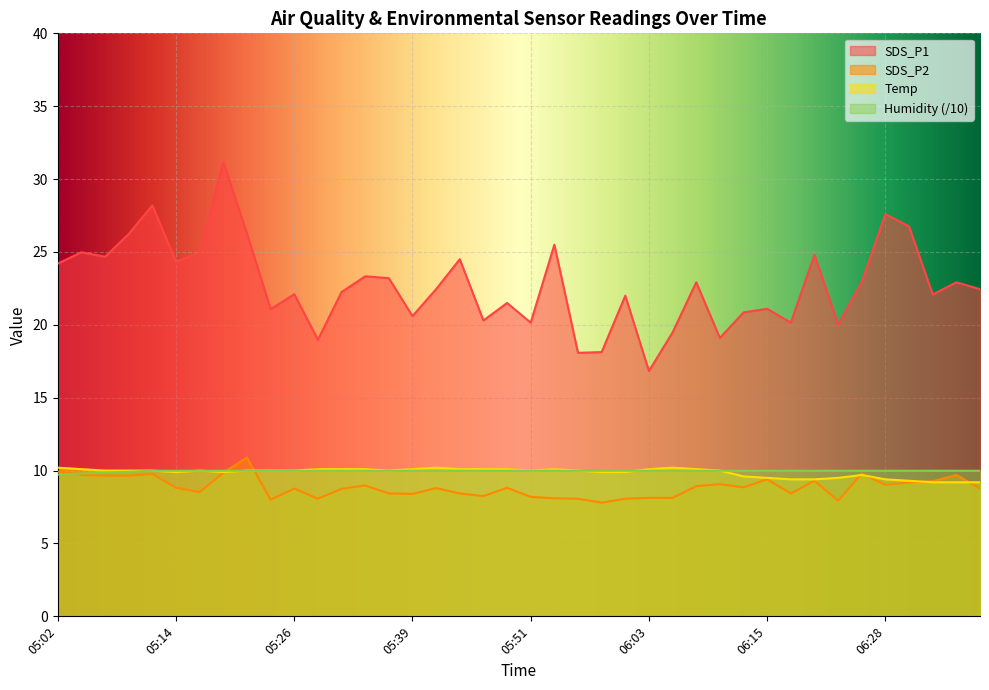

Reading left to right, extract all data points from this chart.

SDS_P1: 05:02=24.2	05:04=25.0	05:07=24.7	05:09=26.2	05:11=28.2	05:14=24.3	05:16=24.9	05:19=31.2	05:21=26.3	05:24=21.1	05:26=22.1	05:29=19.0	05:31=22.2	05:34=23.3	05:36=23.2	05:39=20.6	05:41=22.4	05:43=24.5	05:46=20.3	05:48=21.5	05:51=20.1	05:53=25.5	05:56=18.1	05:58=18.1	06:01=22.0	06:03=16.8	06:06=19.5	06:08=22.9	06:11=19.1	06:13=20.9	06:15=21.1	06:18=20.1	06:20=24.8	06:23=20.0	06:25=22.9	06:28=27.6	06:30=26.8	06:33=22.1	06:35=22.9	06:38=22.4
SDS_P2: 05:02=9.9	05:04=9.7	05:07=9.7	05:09=9.7	05:11=9.8	05:14=8.8	05:16=8.5	05:19=9.8	05:21=10.9	05:24=8.0	05:26=8.8	05:29=8.1	05:31=8.8	05:34=9.0	05:36=8.4	05:39=8.4	05:41=8.8	05:43=8.4	05:46=8.2	05:48=8.8	05:51=8.2	05:53=8.1	05:56=8.1	05:58=7.8	06:01=8.1	06:03=8.1	06:06=8.1	06:08=8.9	06:11=9.1	06:13=8.8	06:15=9.4	06:18=8.4	06:20=9.3	06:23=7.9	06:25=9.8	06:28=9.0	06:30=9.2	06:33=9.3	06:35=9.7	06:38=8.8
Temp: 05:02=10.2	05:04=10.1	05:07=10.0	05:09=10.0	05:11=10.0	05:14=9.9	05:16=10.0	05:19=9.9	05:21=10.0	05:24=10.0	05:26=10.0	05:29=10.1	05:31=10.1	05:34=10.1	05:36=10.0	05:39=10.1	05:41=10.2	05:43=10.1	05:46=10.1	05:48=10.1	05:51=10.0	05:53=10.1	05:56=10.0	05:58=9.9	06:01=9.9	06:03=10.1	06:06=10.2	06:08=10.1	06:11=10.0	06:13=9.6	06:15=9.5	06:18=9.4	06:20=9.4	06:23=9.5	06:25=9.7	06:28=9.4	06:30=9.3	06:33=9.2	06:35=9.2	06:38=9.2
Humidity: 05:02=9.7	05:04=9.8	05:07=9.9	05:09=9.9	05:11=10.0	05:14=10.0	05:16=10.0	05:19=10.0	05:21=10.0	05:24=10.0	05:26=10.0	05:29=10.0	05:31=10.0	05:34=10.0	05:36=10.0	05:39=10.0	05:41=10.0	05:43=10.0	05:46=10.0	05:48=10.0	05:51=10.0	05:53=10.0	05:56=10.0	05:58=10.0	06:01=10.0	06:03=10.0	06:06=10.0	06:08=10.0	06:11=10.0	06:13=10.0	06:15=10.0	06:18=10.0	06:20=10.0	06:23=10.0	06:25=10.0	06:28=10.0	06:30=10.0	06:33=10.0	06:35=10.0	06:38=10.0